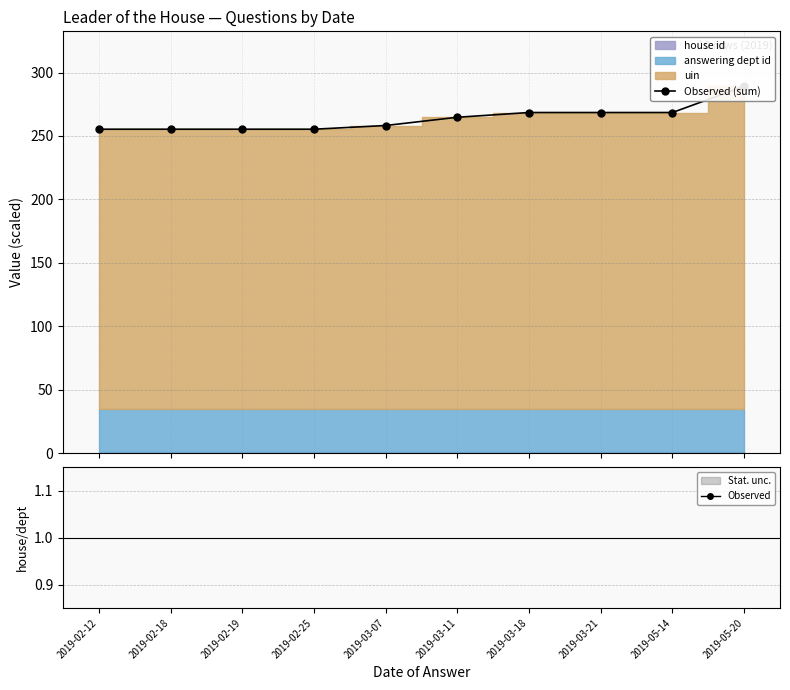

List the labels in order of Observed (sum) value, smallest first.

2019-02-12, 2019-02-18, 2019-02-19, 2019-02-25, 2019-03-07, 2019-03-11, 2019-03-18, 2019-03-21, 2019-05-14, 2019-05-20